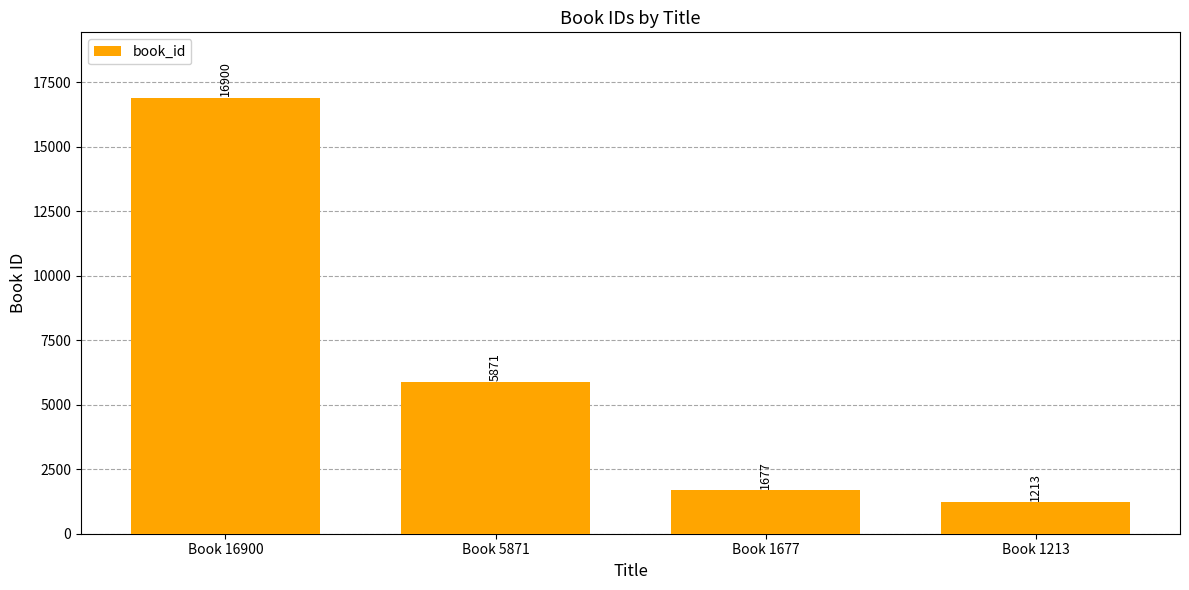

At which label does the data first exceed 5871?

Book 16900